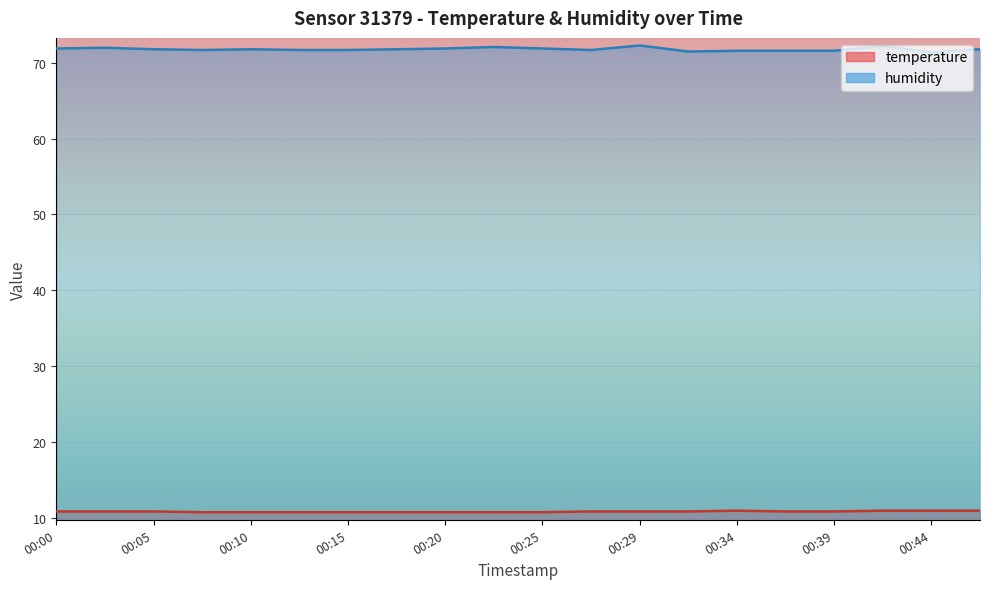

What is the sum of all humidity values?

1436.0